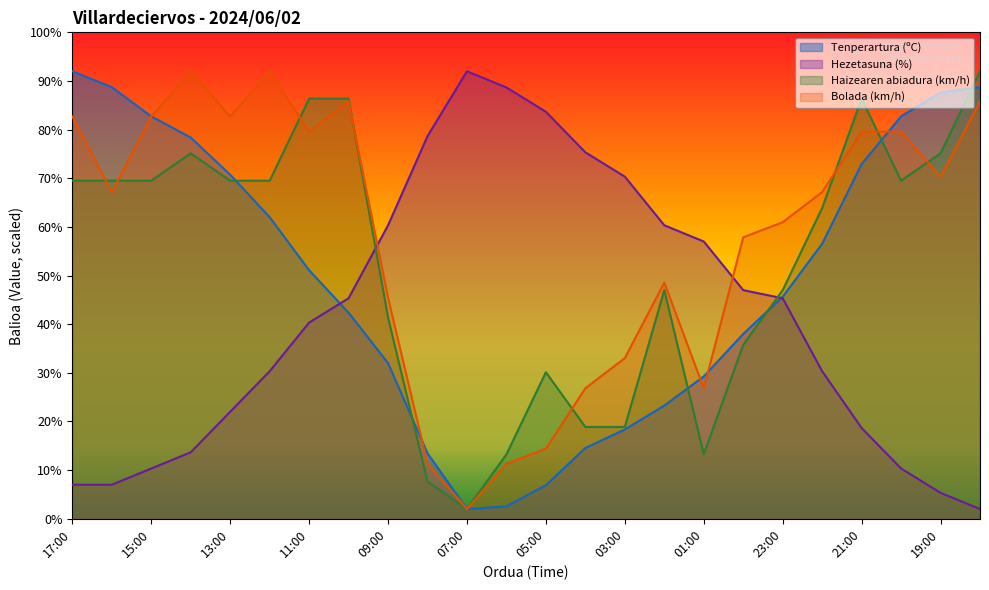

True or false: Tenperartura (ºC) and Hezetasuna (%) intersect in this chart.

True